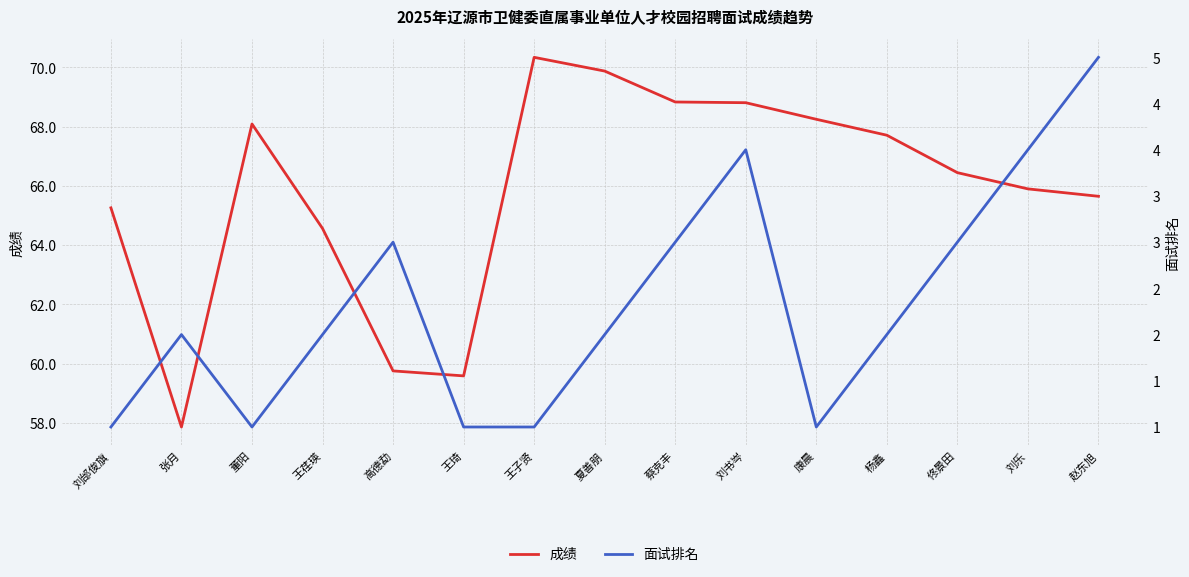

True or false: 成绩 and 面试排名 cross at least once.

False